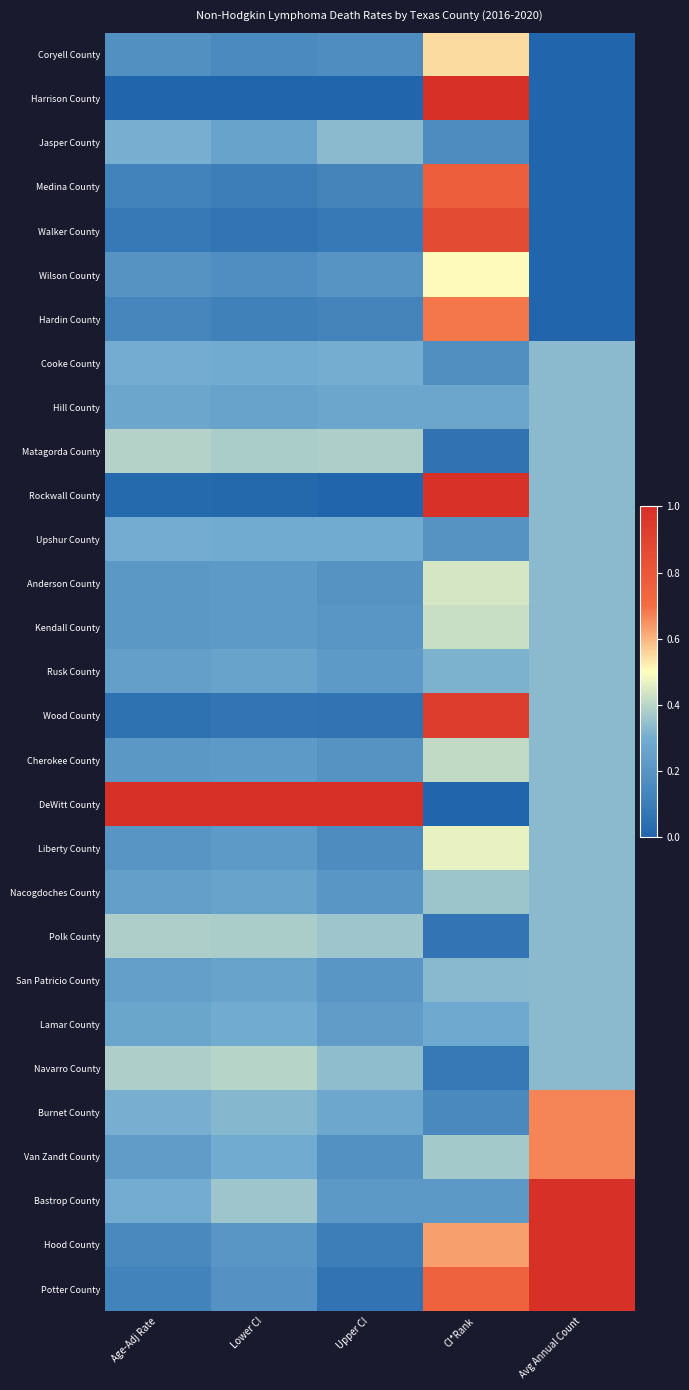

At how many categories does at least one series exceed 0?

5